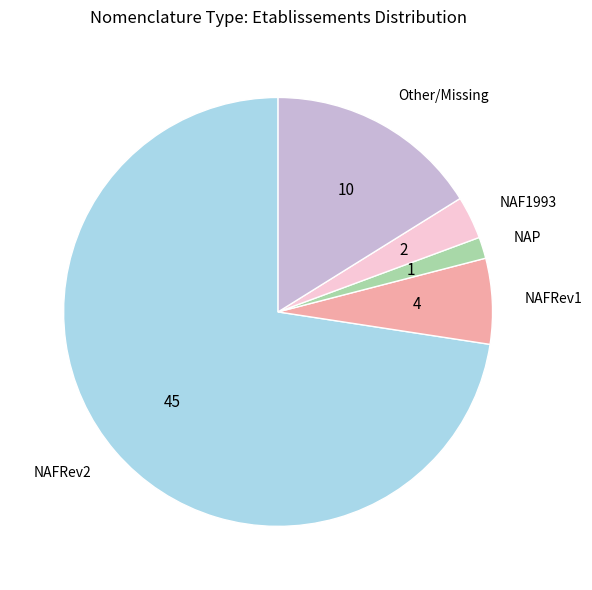

Which slice is the largest?

NAFRev2